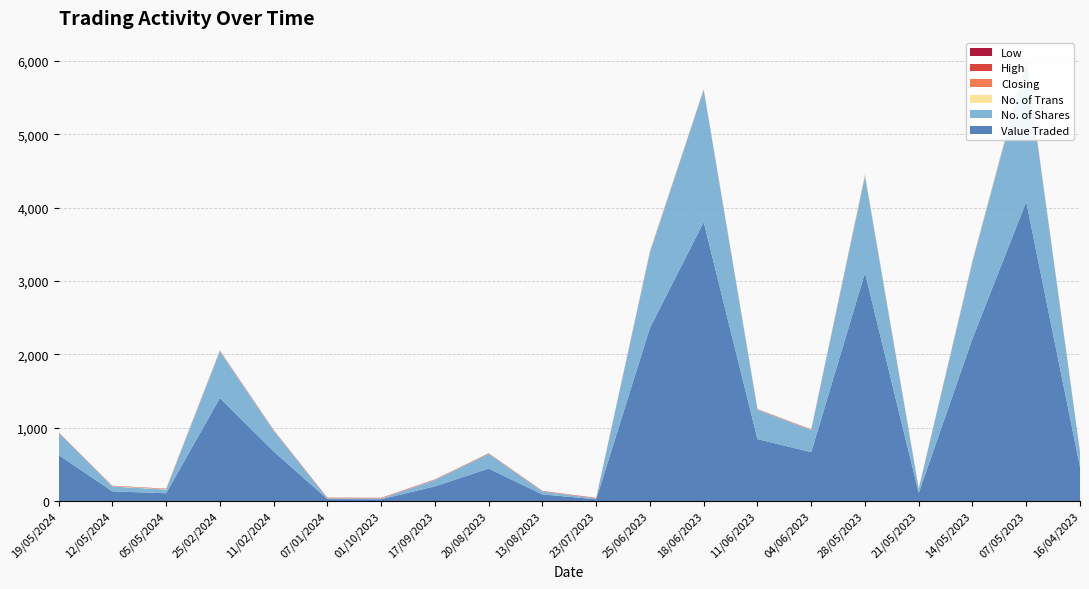

Reading left to right, what are all the values shown in this chart?

Value Traded: 19/05/2024=628.0	12/05/2024=132.0	05/05/2024=106.0	25/02/2024=1404.0	11/02/2024=677.0	07/01/2024=26.0	01/10/2023=24.0	17/09/2023=200.0	20/08/2023=442.0	13/08/2023=90.0	23/07/2023=24.0	25/06/2023=2361.0	18/06/2023=3802.0	11/06/2023=844.0	04/06/2023=666.0	28/05/2023=3110.0	21/05/2023=111.0	14/05/2023=2215.0	07/05/2023=4079.0	16/04/2023=464.0
No. of Shares: 19/05/2024=300.0	12/05/2024=66.0	05/05/2024=51.0	25/02/2024=638.0	11/02/2024=281.0	07/01/2024=10.0	01/10/2023=10.0	17/09/2023=85.0	20/08/2023=200.0	13/08/2023=39.0	23/07/2023=10.0	25/06/2023=1030.0	18/06/2023=1800.0	11/06/2023=400.0	04/06/2023=300.0	28/05/2023=1320.0	21/05/2023=50.0	14/05/2023=1047.0	07/05/2023=1915.0	16/04/2023=200.0
No. of Trans: 19/05/2024=2.0	12/05/2024=4.0	05/05/2024=5.0	25/02/2024=5.0	11/02/2024=3.0	07/01/2024=1.0	01/10/2023=2.0	17/09/2023=2.0	20/08/2023=1.0	13/08/2023=2.0	23/07/2023=1.0	25/06/2023=7.0	18/06/2023=3.0	11/06/2023=2.0	04/06/2023=3.0	28/05/2023=10.0	21/05/2023=1.0	14/05/2023=8.0	07/05/2023=13.0	16/04/2023=1.0
Closing: 19/05/2024=2.1	12/05/2024=2.0	05/05/2024=2.0	25/02/2024=2.2	11/02/2024=2.3	07/01/2024=2.5	01/10/2023=2.4	17/09/2023=2.4	20/08/2023=2.2	13/08/2023=2.3	23/07/2023=2.4	25/06/2023=2.3	18/06/2023=2.1	11/06/2023=2.1	04/06/2023=2.2	28/05/2023=2.3	21/05/2023=2.2	14/05/2023=2.1	07/05/2023=2.1	16/04/2023=2.3
High: 19/05/2024=2.1	12/05/2024=2.0	05/05/2024=2.1	25/02/2024=2.2	11/02/2024=2.4	07/01/2024=2.5	01/10/2023=2.4	17/09/2023=2.4	20/08/2023=2.2	13/08/2023=2.3	23/07/2023=2.4	25/06/2023=2.3	18/06/2023=2.1	11/06/2023=2.1	04/06/2023=2.2	28/05/2023=2.4	21/05/2023=2.2	14/05/2023=2.1	07/05/2023=2.2	16/04/2023=2.3
Low: 19/05/2024=2.1	12/05/2024=2.0	05/05/2024=2.0	25/02/2024=2.2	11/02/2024=2.3	07/01/2024=2.5	01/10/2023=2.4	17/09/2023=2.3	20/08/2023=2.2	13/08/2023=2.3	23/07/2023=2.4	25/06/2023=2.2	18/06/2023=2.1	11/06/2023=2.1	04/06/2023=2.2	28/05/2023=2.3	21/05/2023=2.2	14/05/2023=2.1	07/05/2023=2.1	16/04/2023=2.3